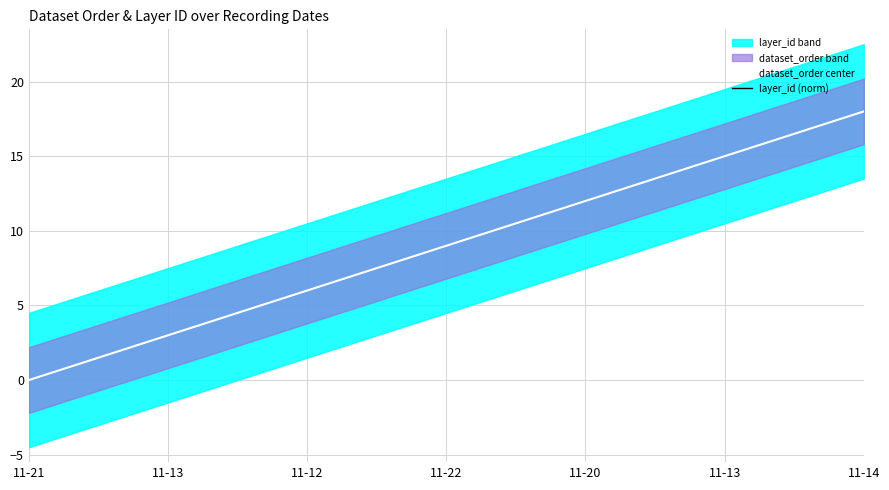

What is the greatest value displayed?

18.0